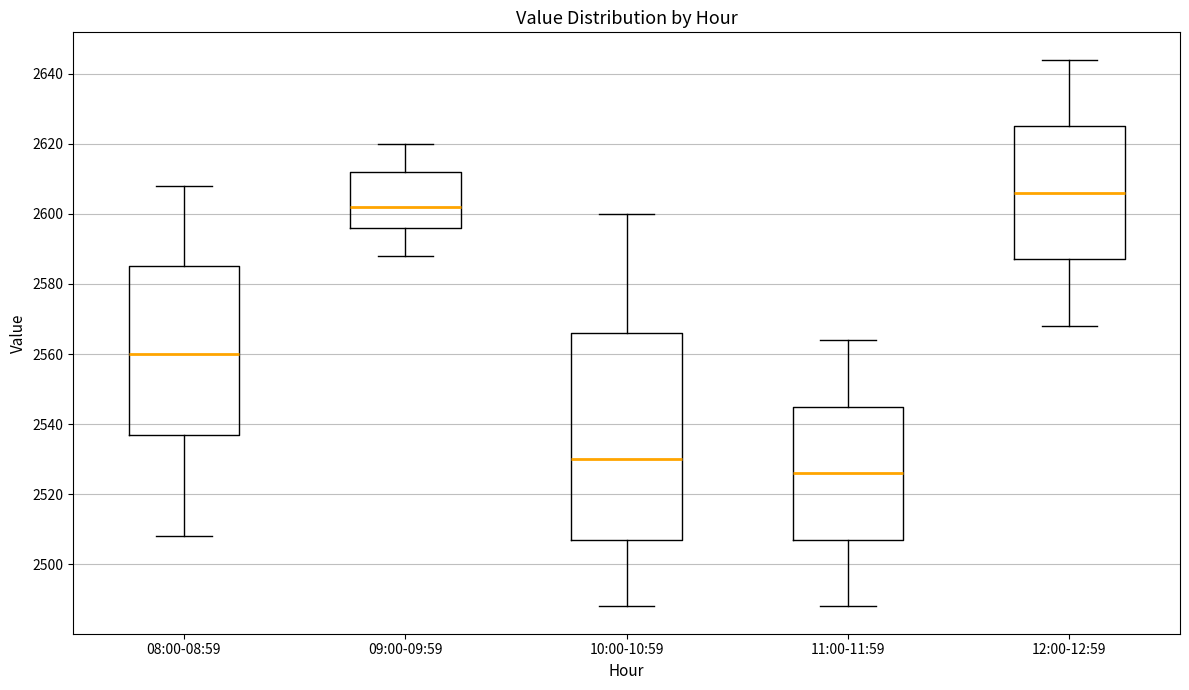

Which box's median line is the lowest?

11:00-11:59